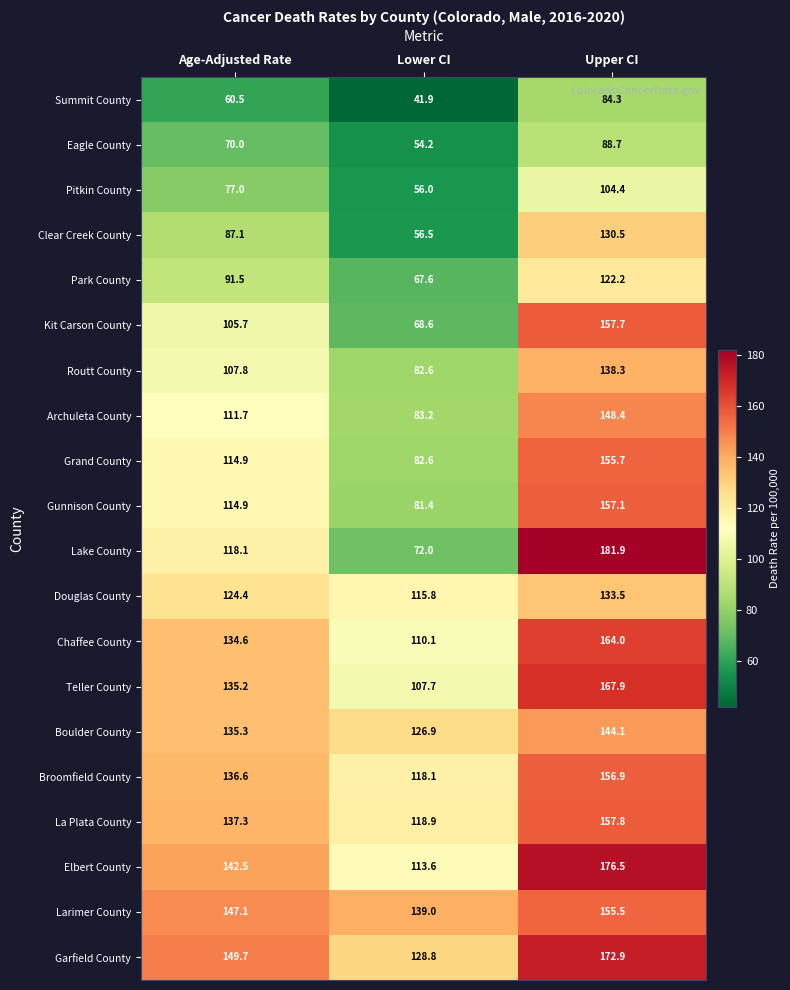

Is it true that La Plata County equals 118.9 at Lower CI?

True